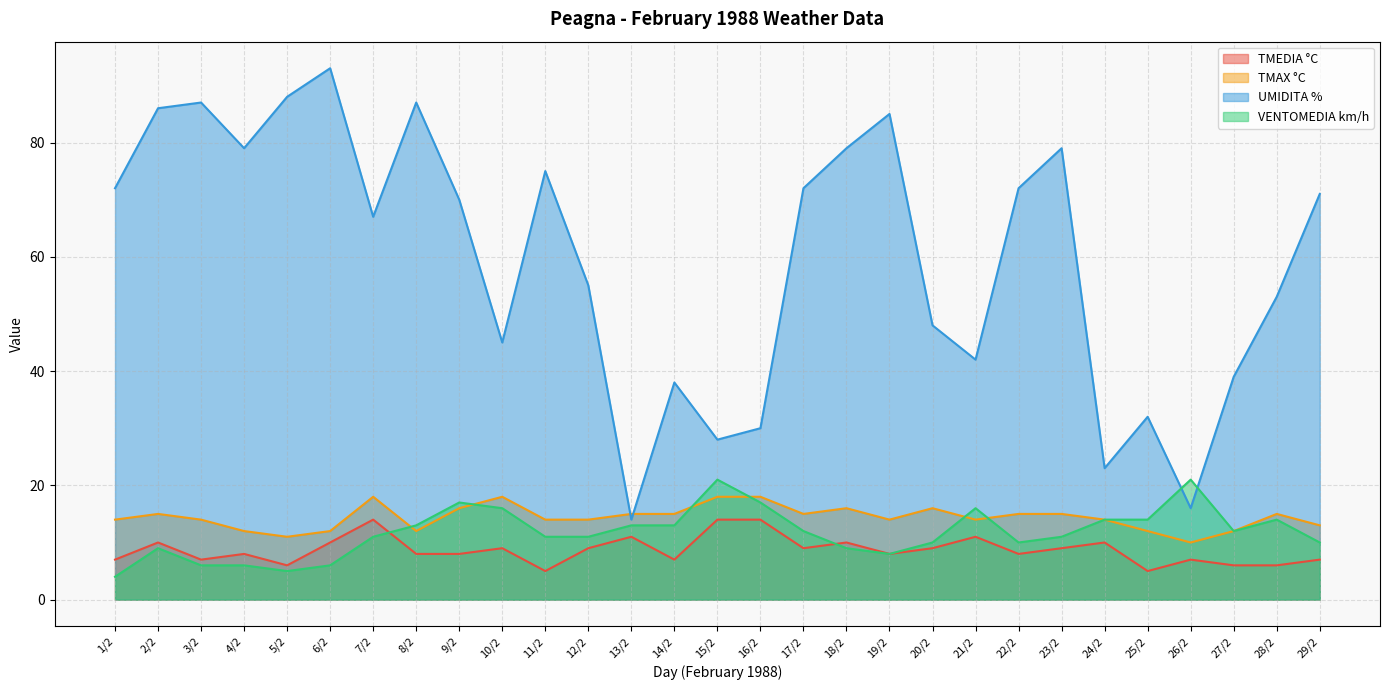

What is the total value across all series at 9/2?

111